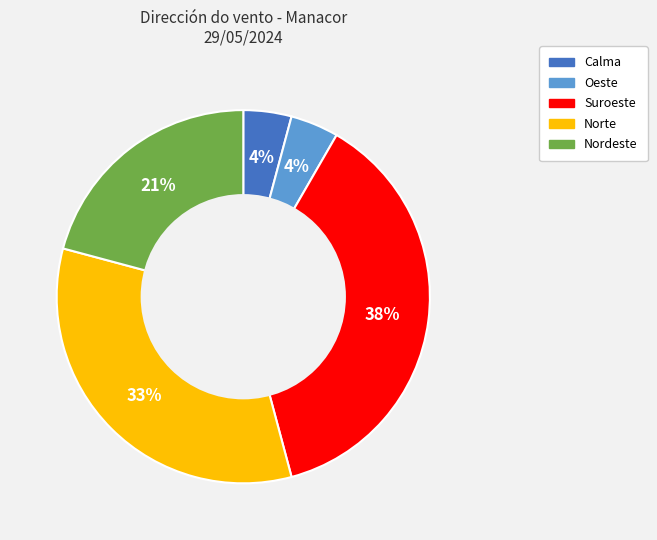

To the nearest percent, what is the difference between the largest and smallest slice percentages?

33%